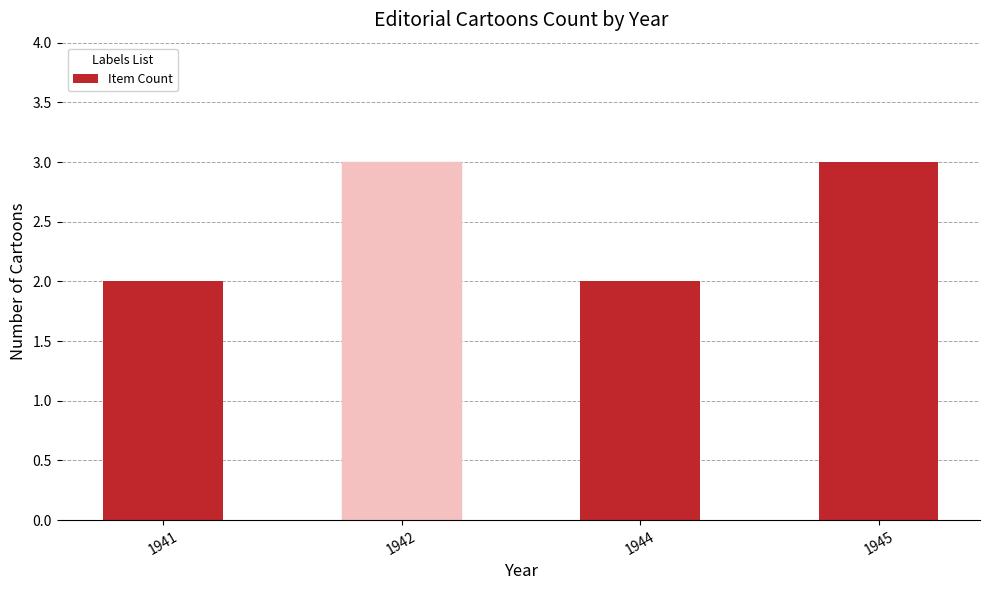

Is it true that the value at 1945 is 1?

False